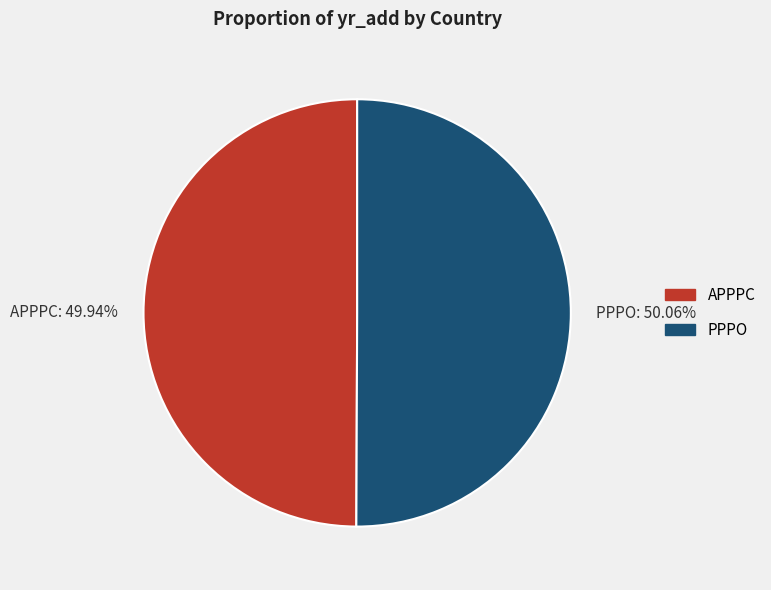

Does any single category account for the majority?

Yes